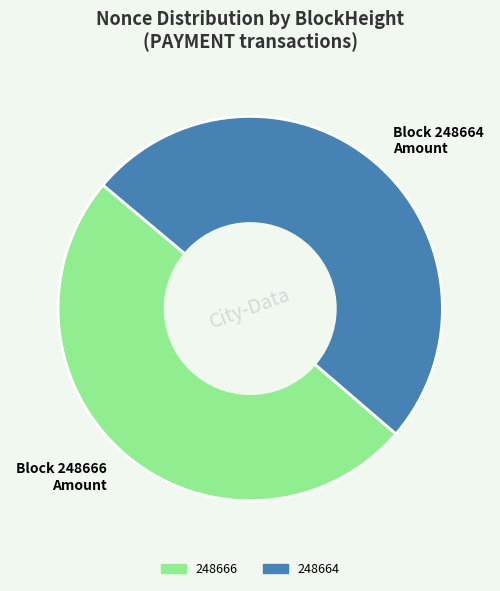

Approximately how many times larger is the value at Block 248666 Amount compared to Block 248664 Amount?

1.0